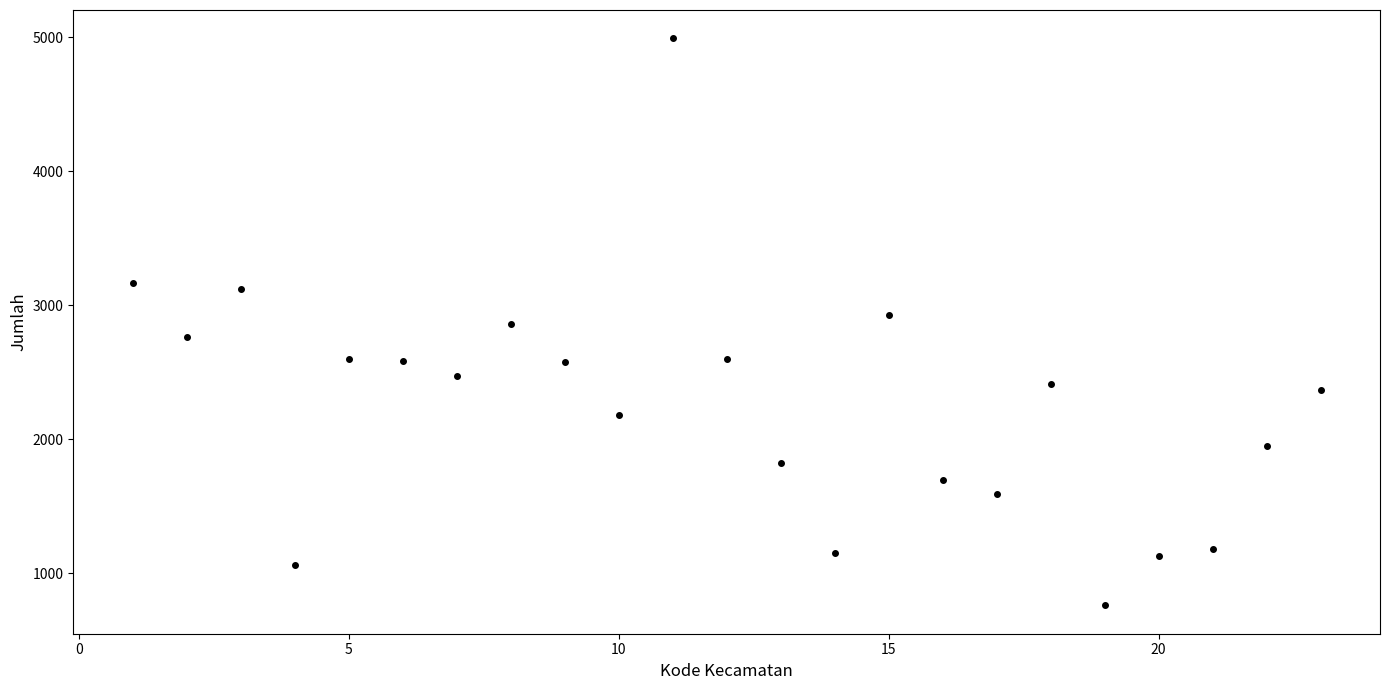

What is the range of X values (max minus min)?

22